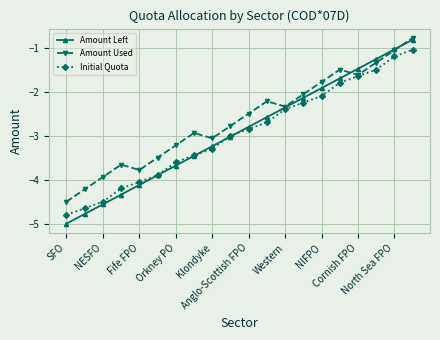

How many lines are shown in the chart?

3